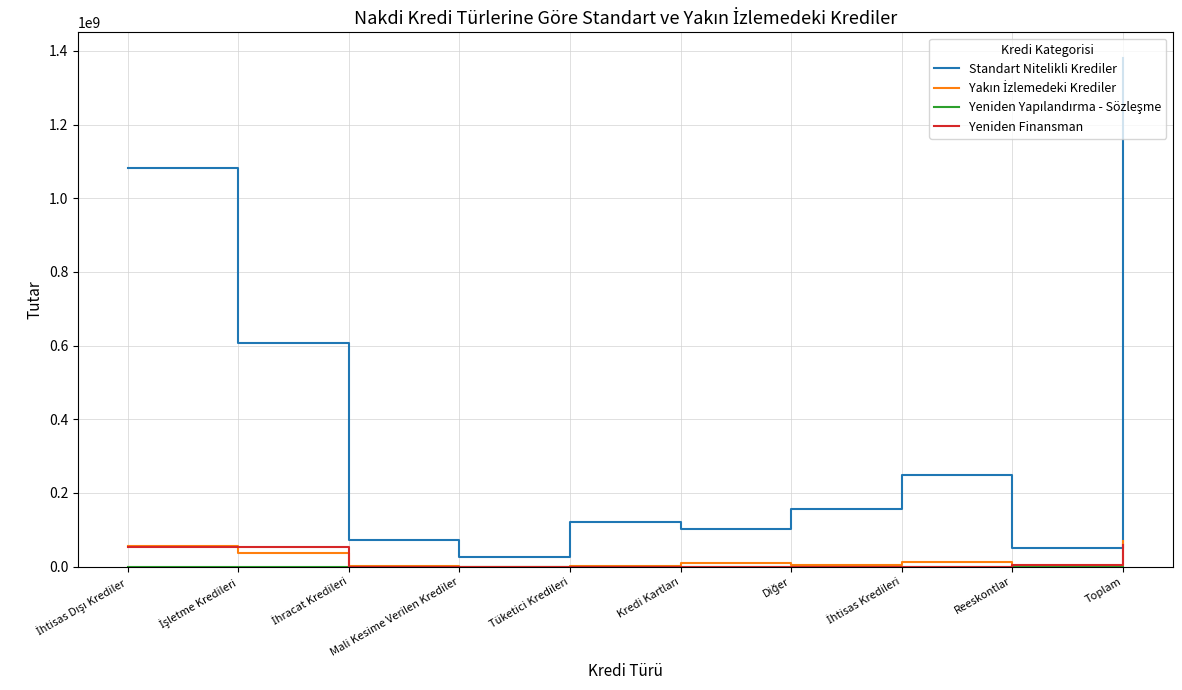

Which category has the highest value across all series?

Toplam